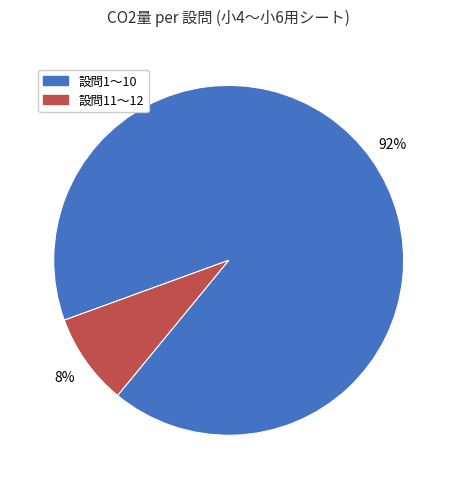

How many slices are in this pie chart?

2